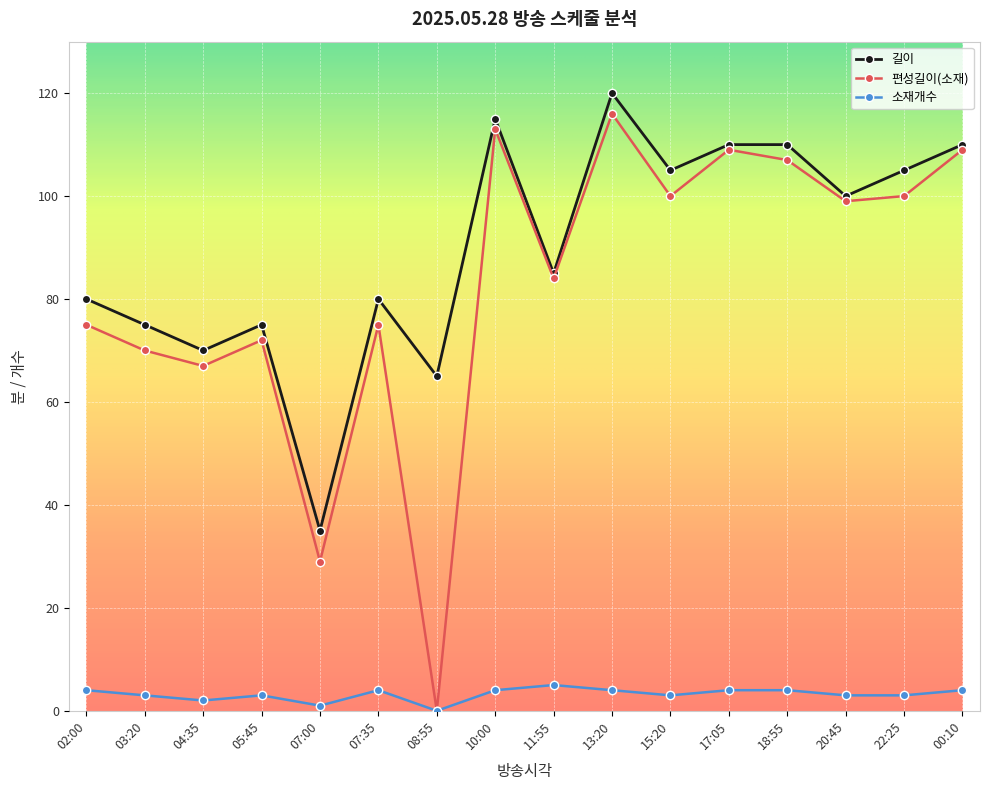

True or false: 길이 has a value of 109 at 08:55.

False